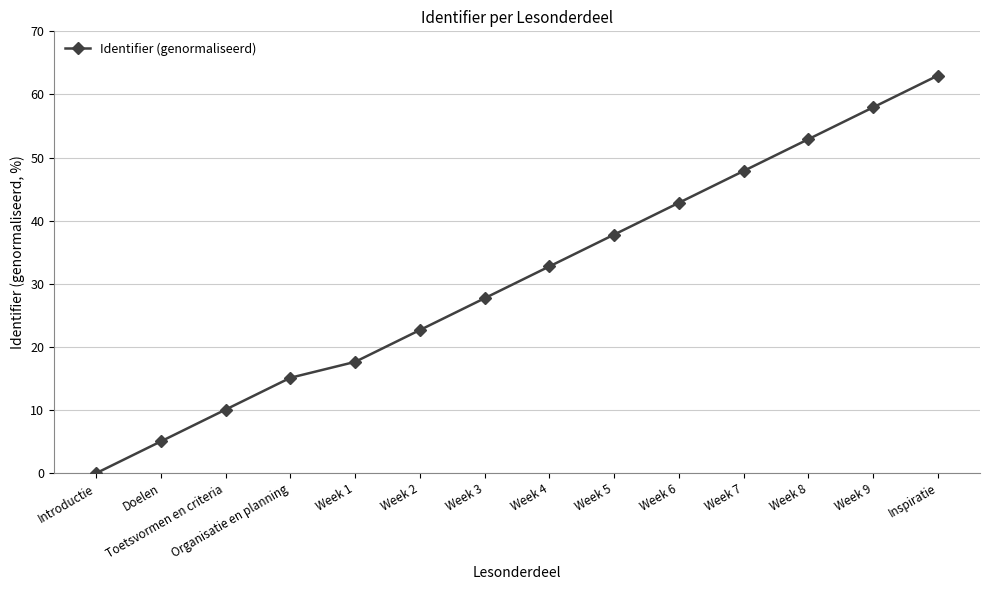

Reading left to right, extract all data points from this chart.

Introductie=0.0	Doelen=5.0	Toetsvormen en criteria=10.1	Organisatie en planning=15.1	Week 1=17.6	Week 2=22.7	Week 3=27.7	Week 4=32.8	Week 5=37.8	Week 6=42.8	Week 7=47.9	Week 8=52.9	Week 9=58.0	Inspiratie=63.0